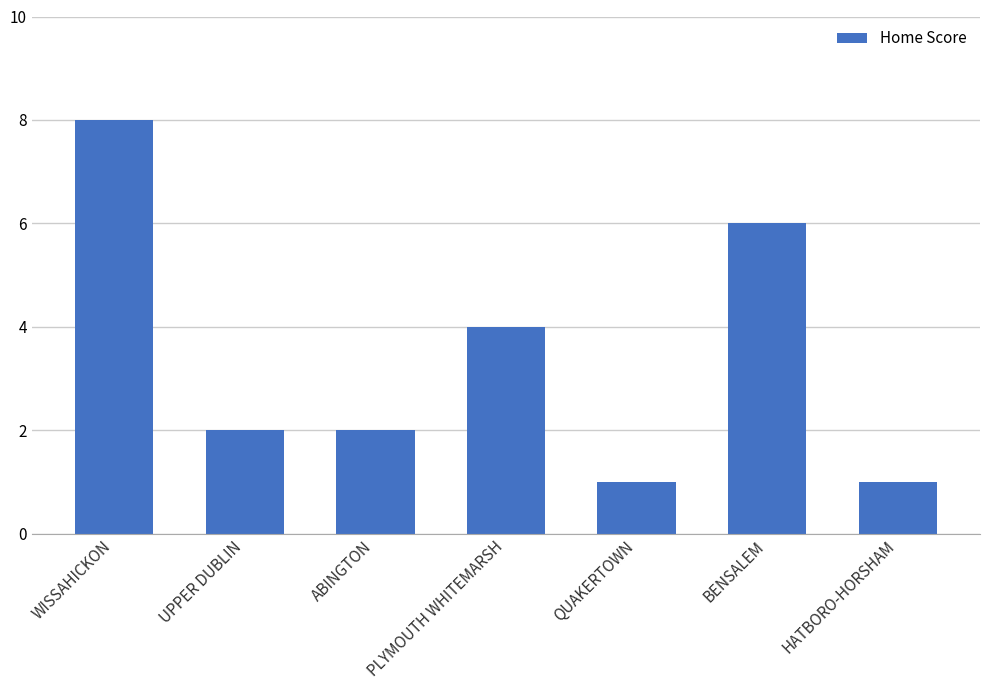

Which category has the highest value across all series?

WISSAHICKON